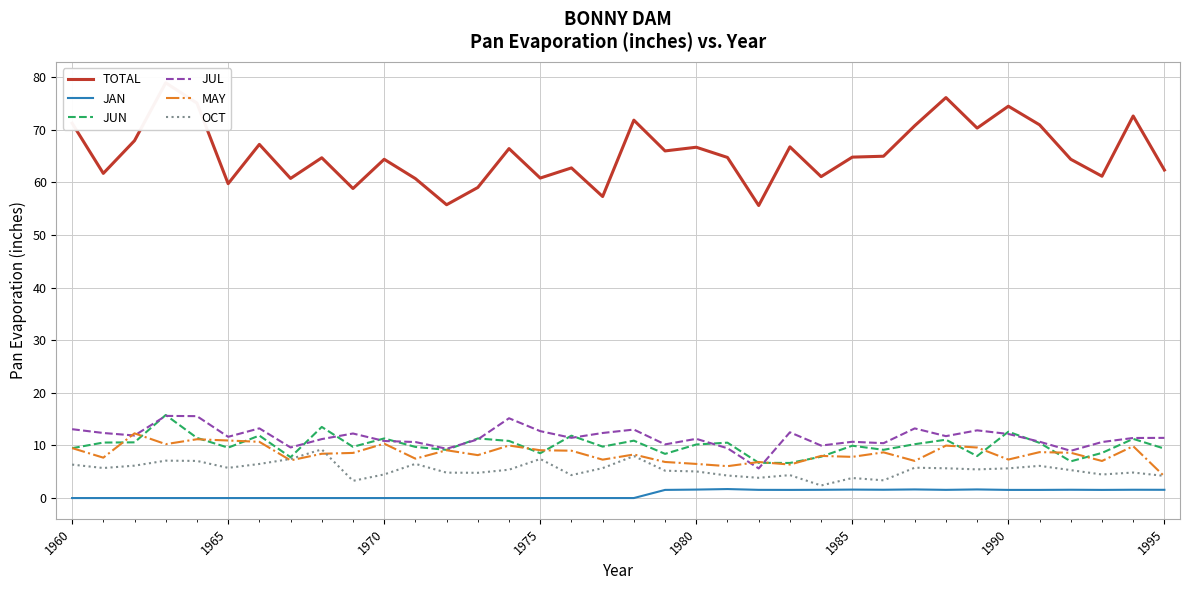

Which series has the largest total across all categories?

TOTAL